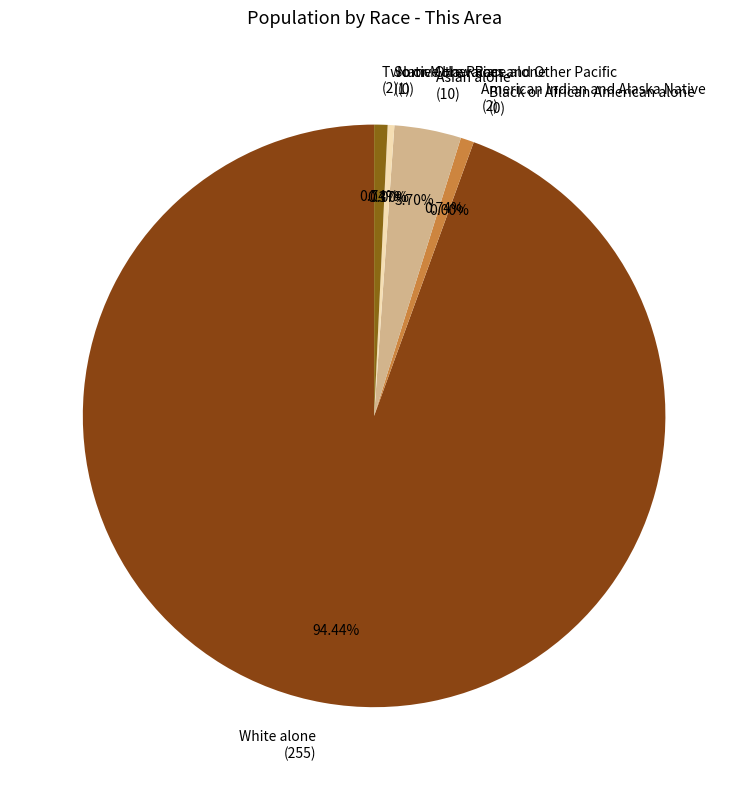

Which slice is the largest?

White alone
(255)